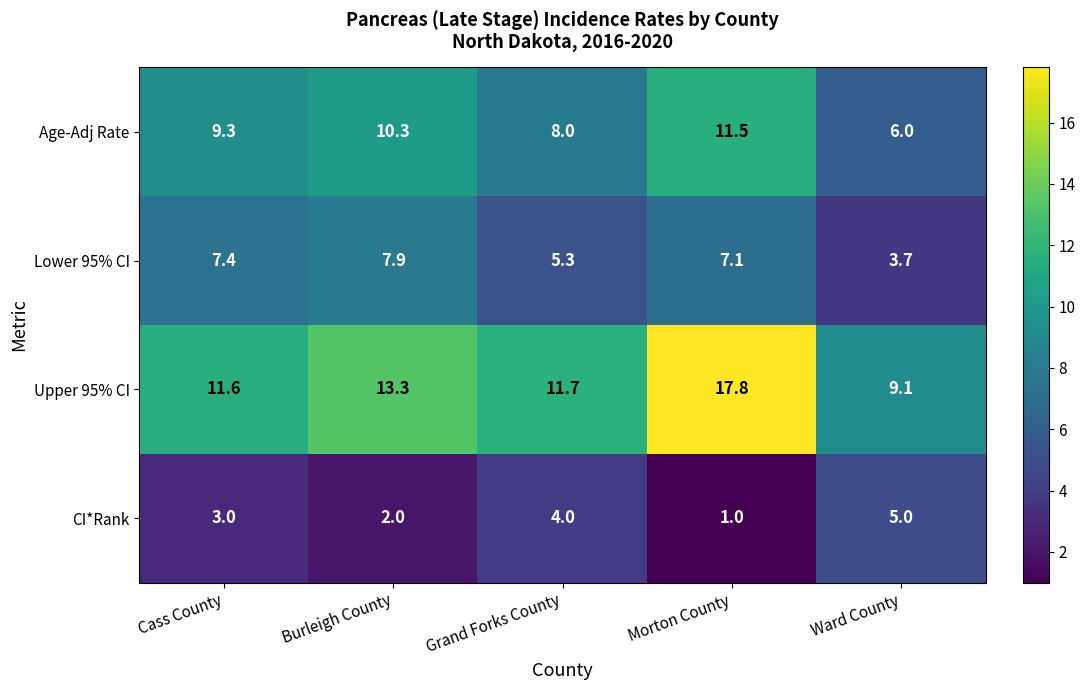

What is the difference between the Lower 95% CI values at Ward County and Morton County?

3.4